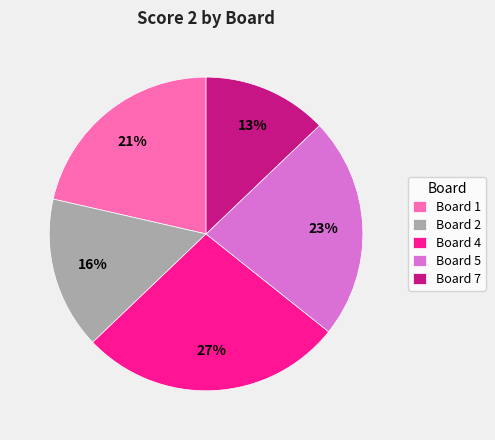

How many segments does this pie chart have?

5